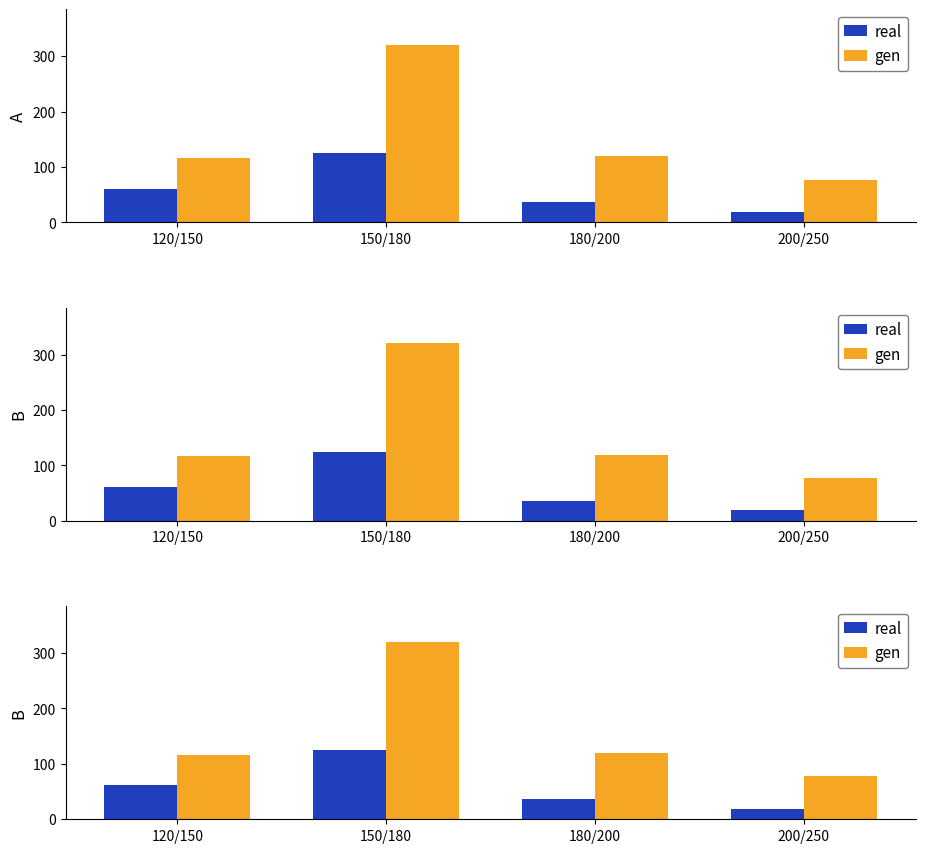

List the series in order of their overall mean, lowest first.

real, gen